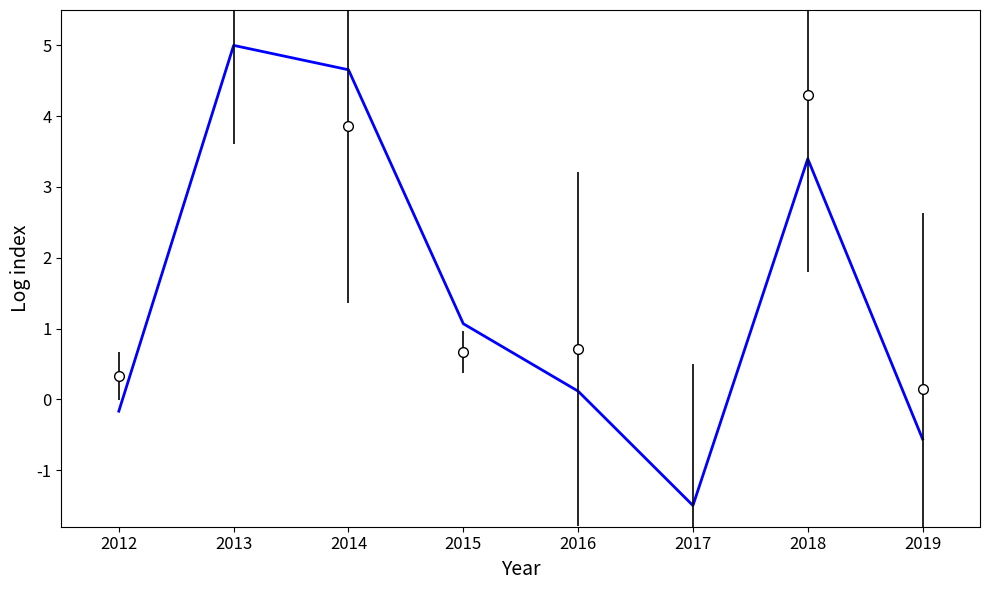

How many data points does each series have?

8